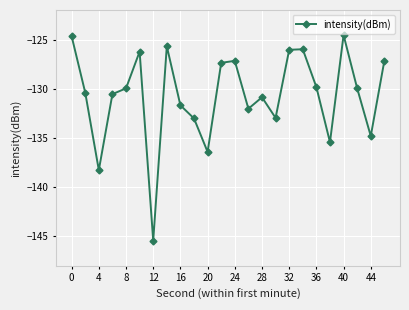

What is the value of the 12th point from the left?

-127.4